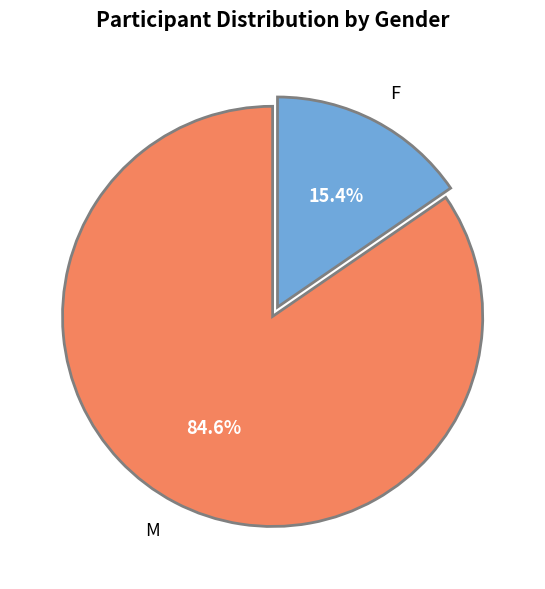

Is it true that F is 21% of the pie?

False